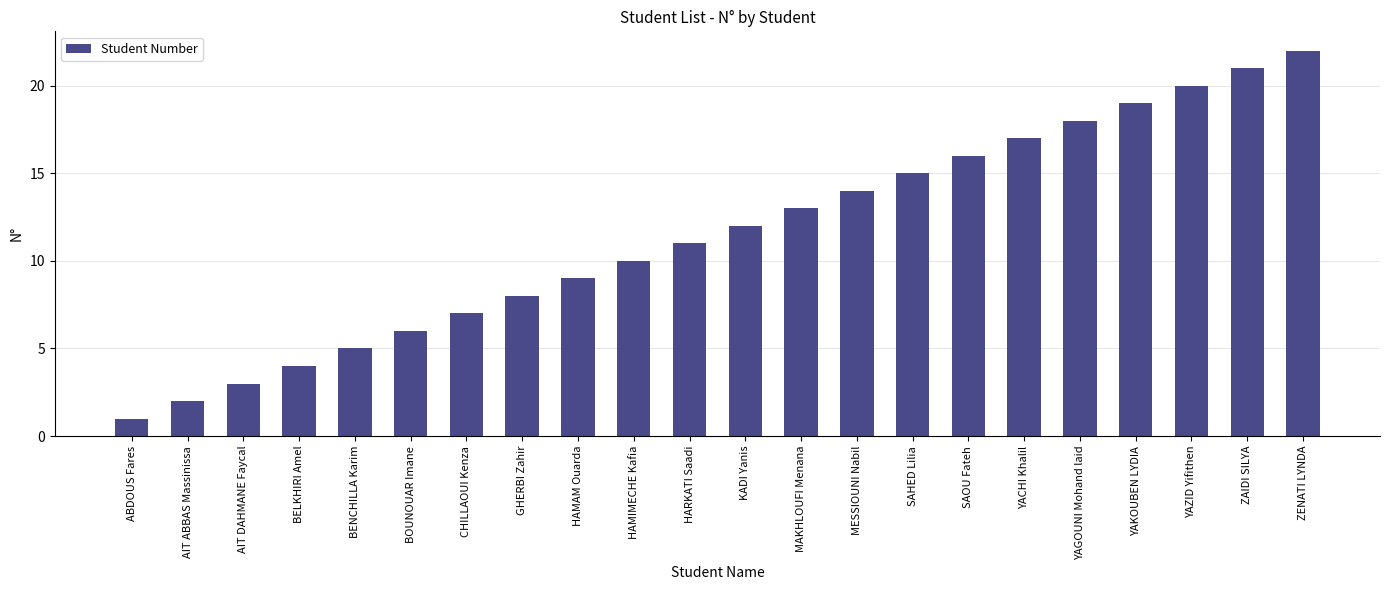

Reading left to right, extract all data points from this chart.

1	2	3	4	5	6	7	8	9	10	11	12	13	14	15	16	17	18	19	20	21	22